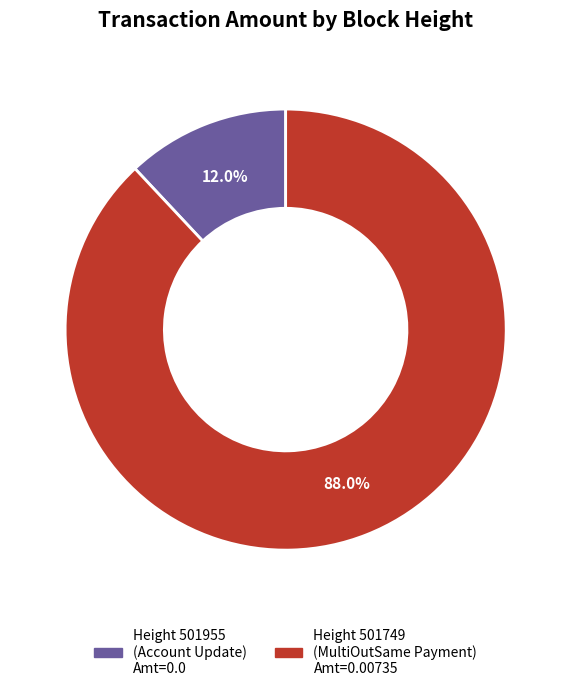

Count the number of slices in the pie.

2